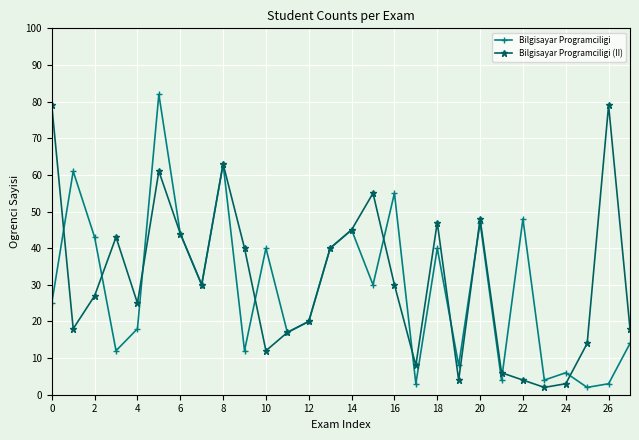

What is the greatest value displayed?

82